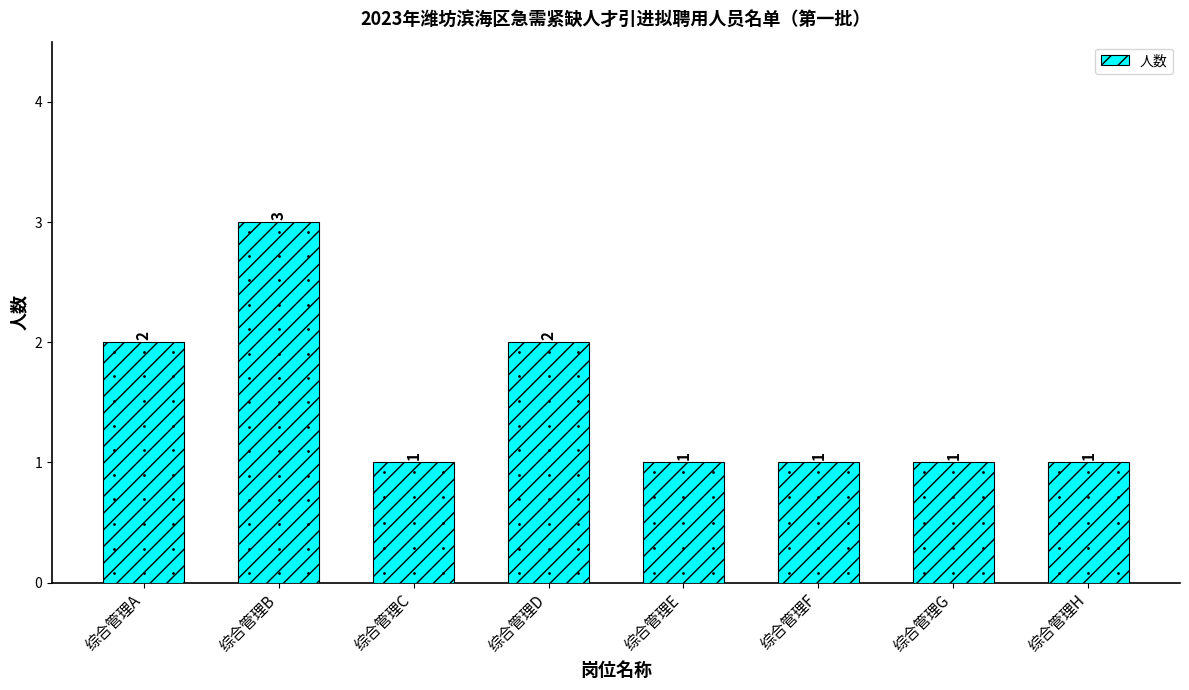

What is the ratio of the value at 综合管理C to the value at 综合管理B?

0.3